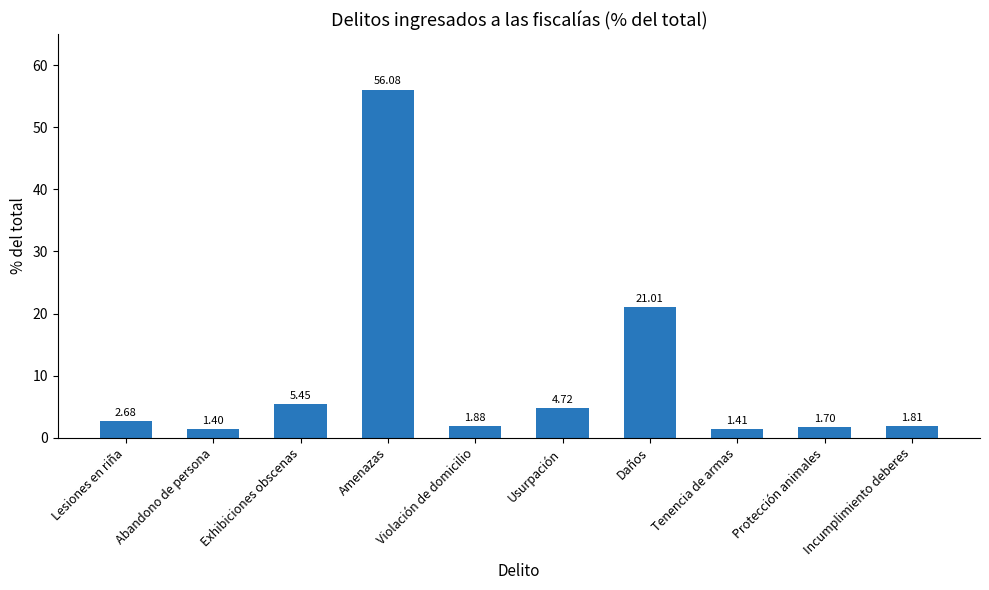

Which category has the highest value across all series?

Amenazas